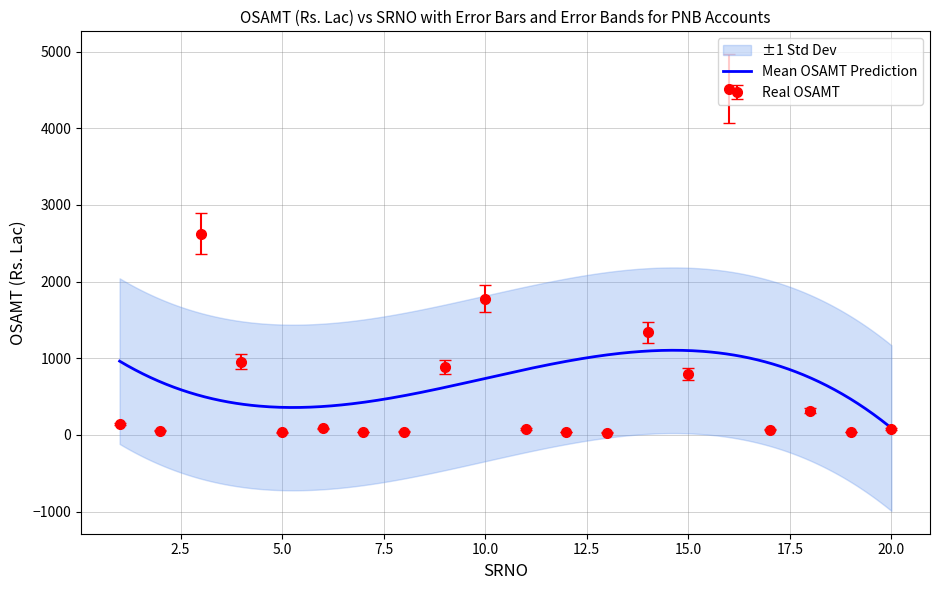

What is the difference between the second highest and second lowest values?

2592.6